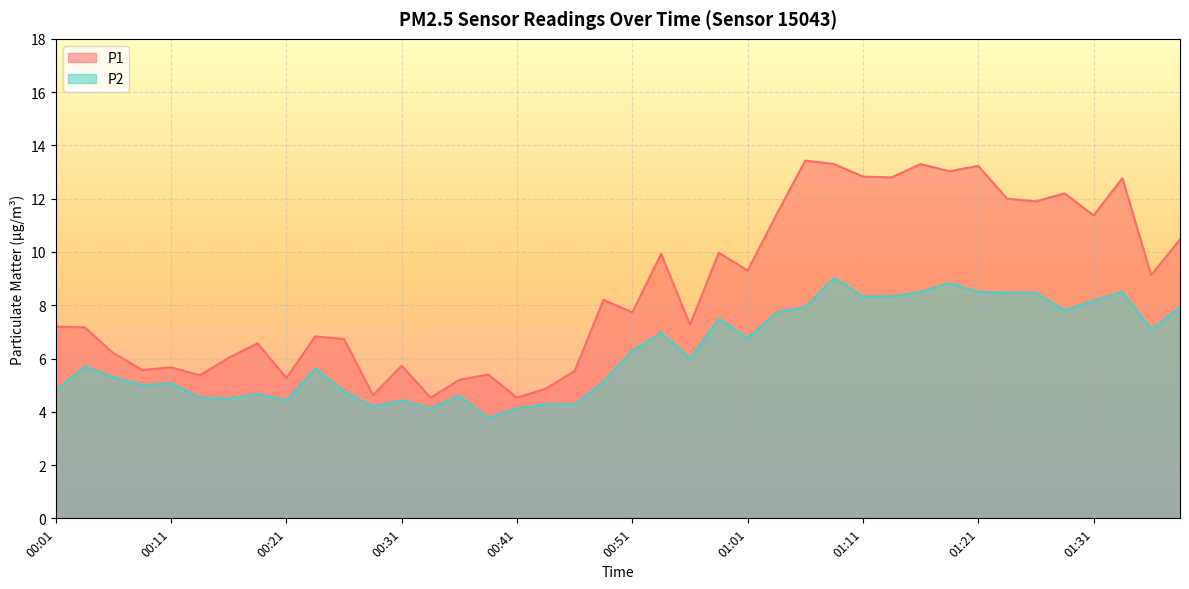

Which series changed the most between 01:21 and 01:31?

P1